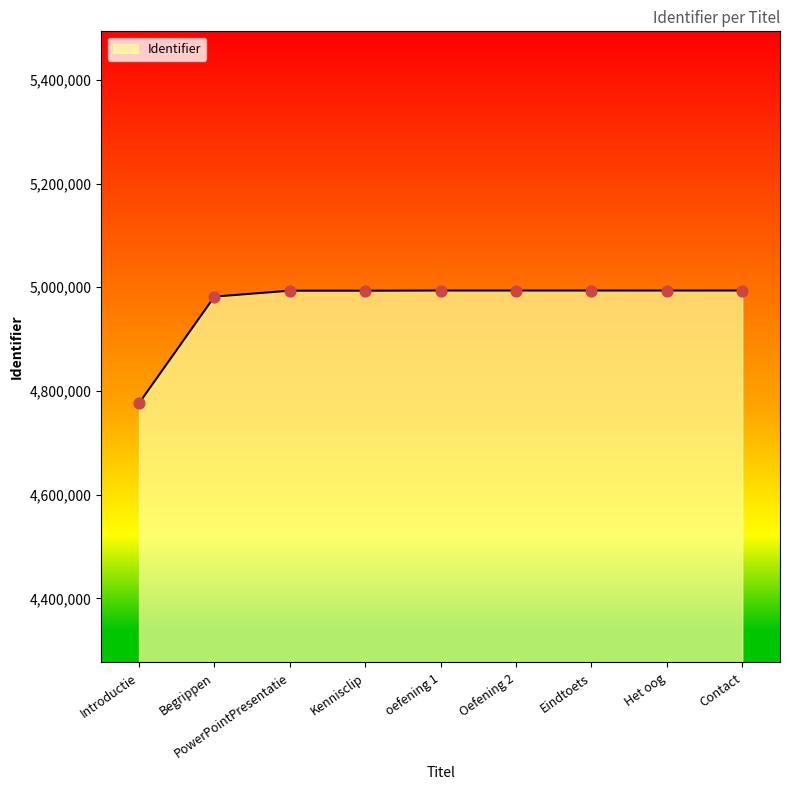

Approximately how many times larger is the value at Oefening 2 compared to Contact?

1.0